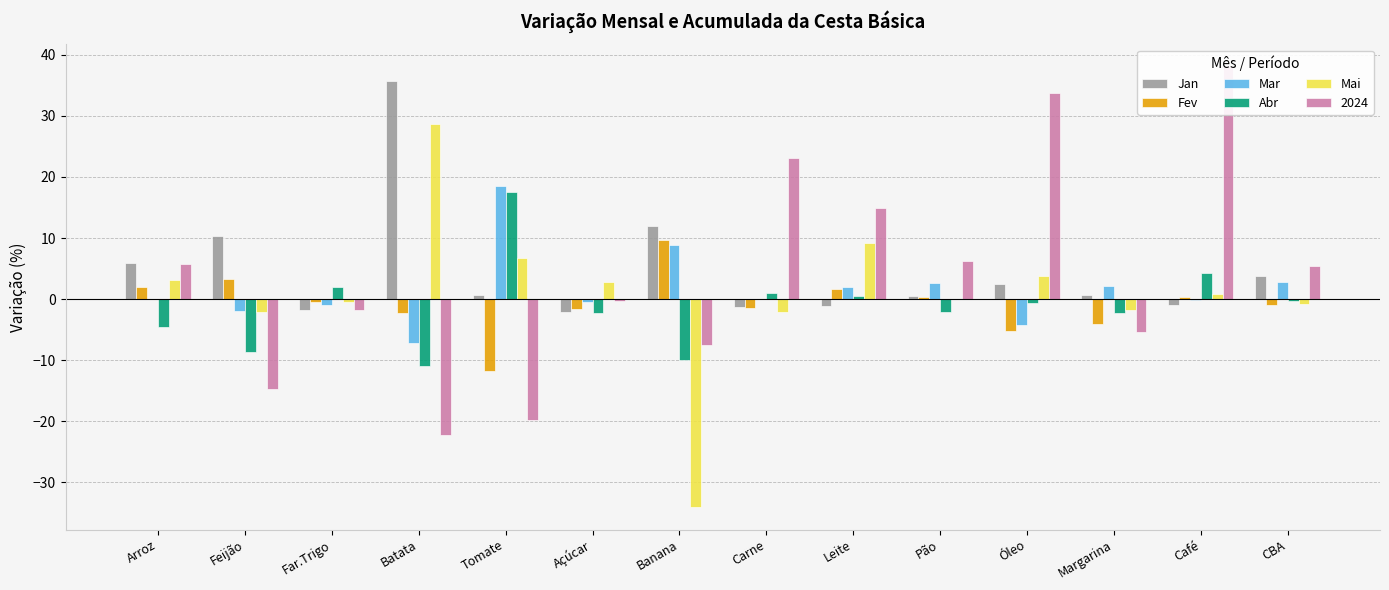

Reading right to left, extract all data points from this chart.

Jan: 3.8	-1.0	0.7	2.5	0.6	-1.1	-1.3	12.0	-2.0	0.7	35.7	-1.8	10.3	5.9
Fev: -0.9	0.4	-4.1	-5.2	0.4	1.7	-1.4	9.7	-1.7	-11.7	-2.2	-0.5	3.3	2.0
Mar: 2.8	-0.2	2.1	-4.2	2.7	2.0	0.0	8.8	-0.4	18.6	-7.1	-0.9	-1.9	0.0
Abr: -0.3	4.3	-2.3	-0.7	-2.1	0.6	1.0	-10.0	-2.3	17.6	-11.0	2.1	-8.6	-4.6
Mai: -0.8	0.8	-1.8	3.8	-0.0	9.3	-2.0	-34.1	2.8	6.7	28.7	-0.5	-2.1	3.1